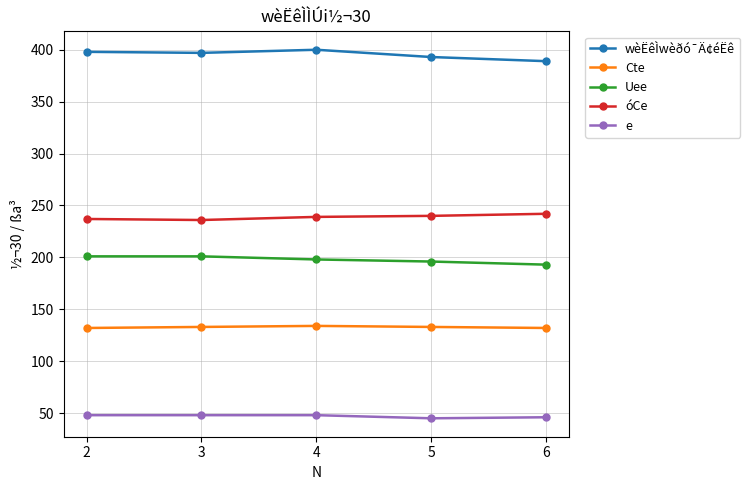

True or false: e has more than 2 points higher than both neighbors.

False